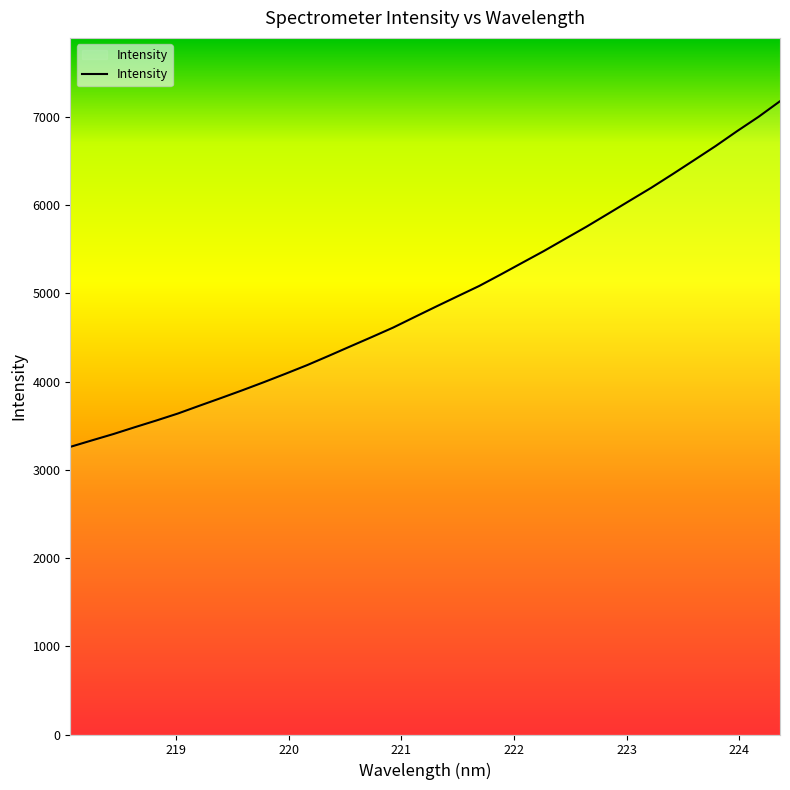

What is the difference between the maximum and minimum values?

3918.6